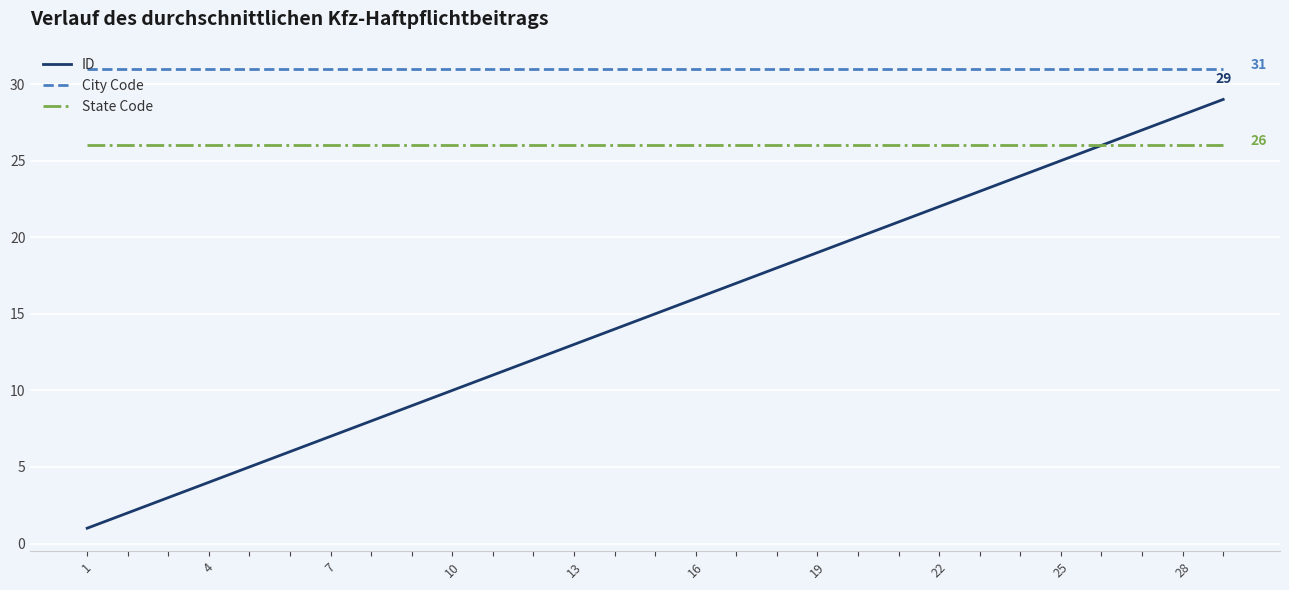

What is the average value of the ID series?

15